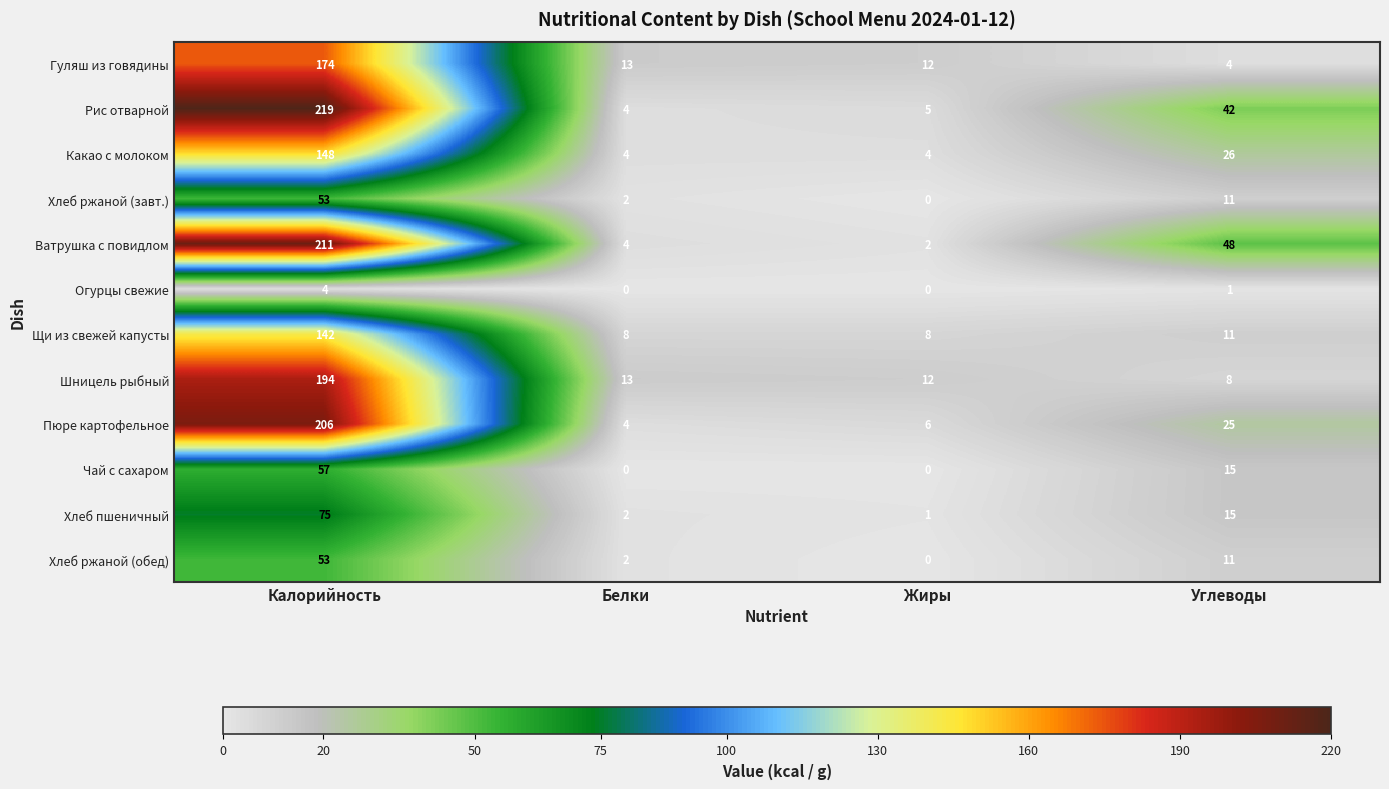

What is the difference between the highest and lowest values at Калорийность?

215